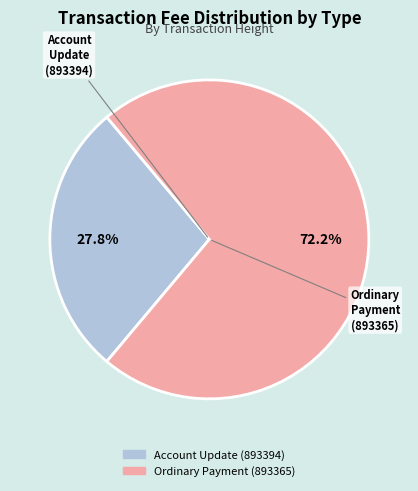

Does Account Update (893394) represent more than half of the total?

No